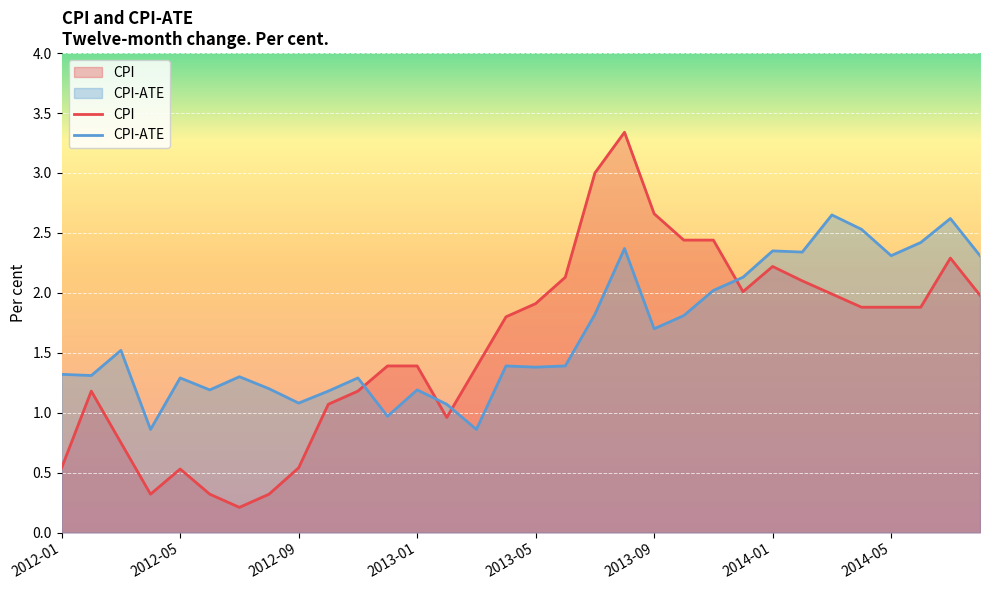

What is the value of the CPI point at the 13th from the left?

1.4